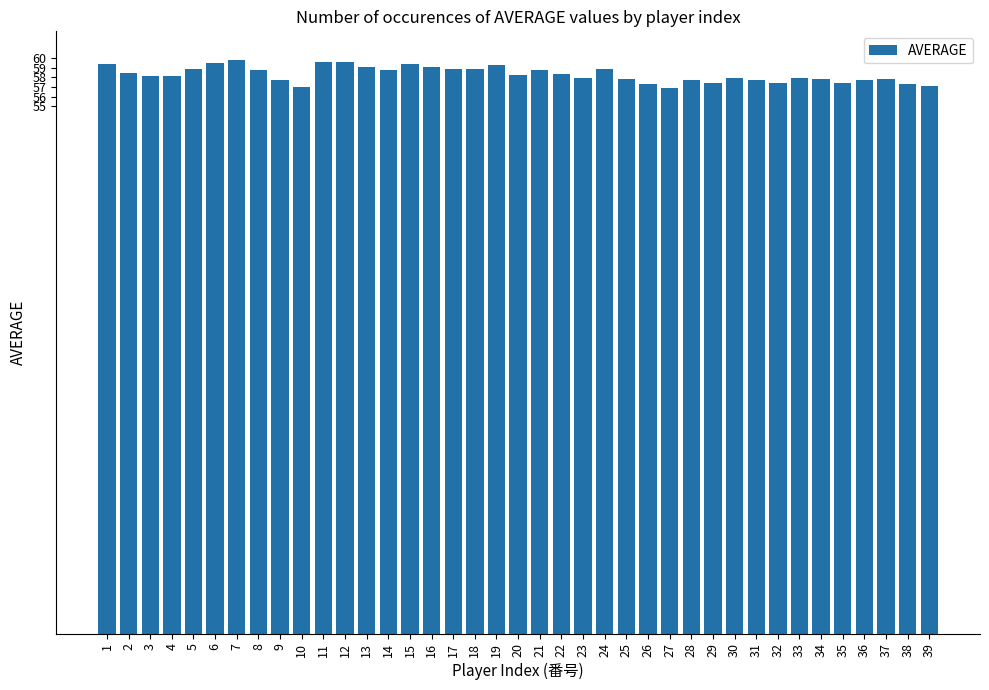

The chart shows a value of 57.7 at 36. True or false?

True